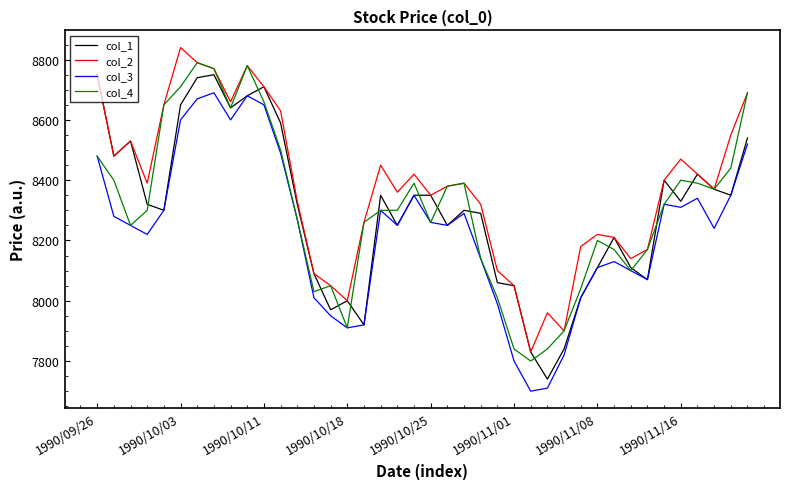

What is the minimum value for col_1?

7740